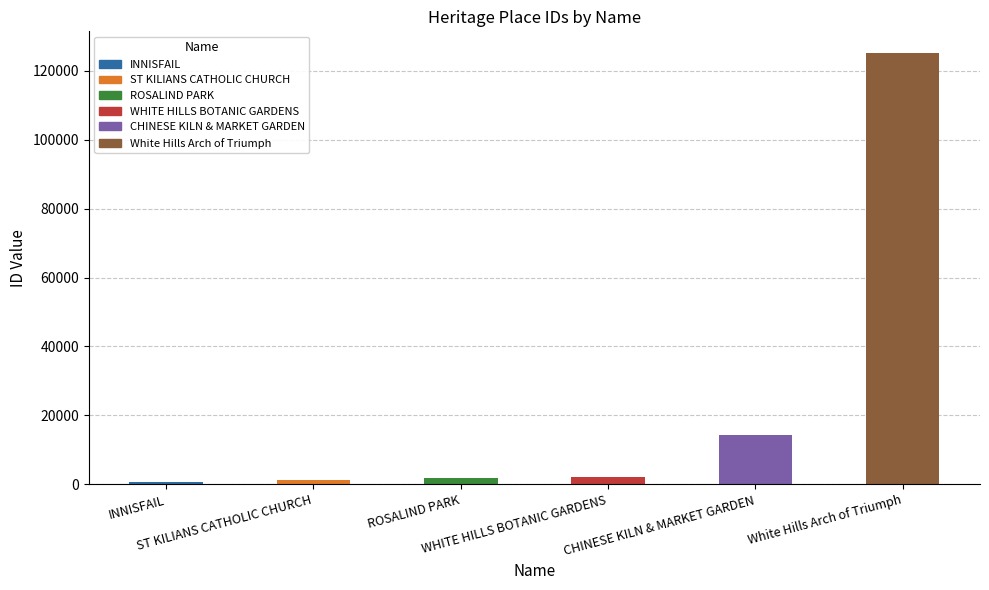

What is the difference between the second highest and minimum values?

13637